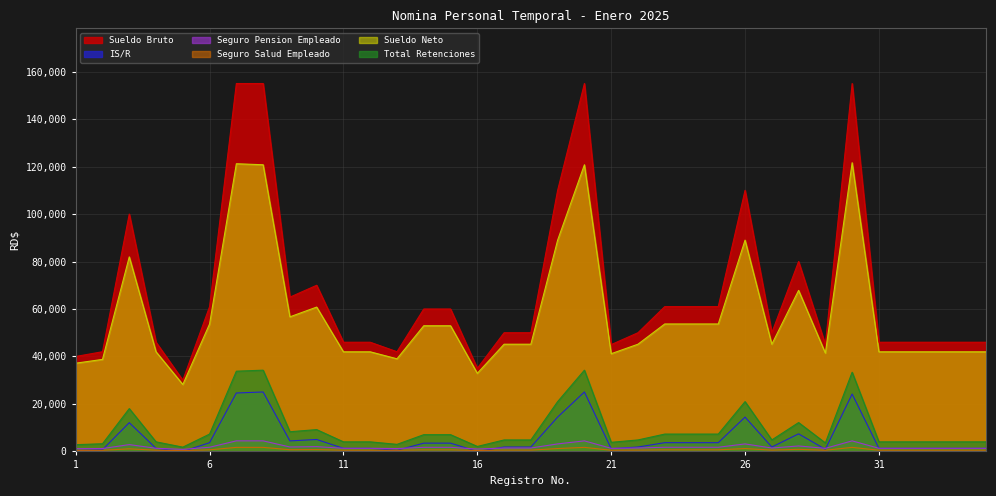

The Sueldo Bruto series shows 103437.3 at 15. True or false?

False